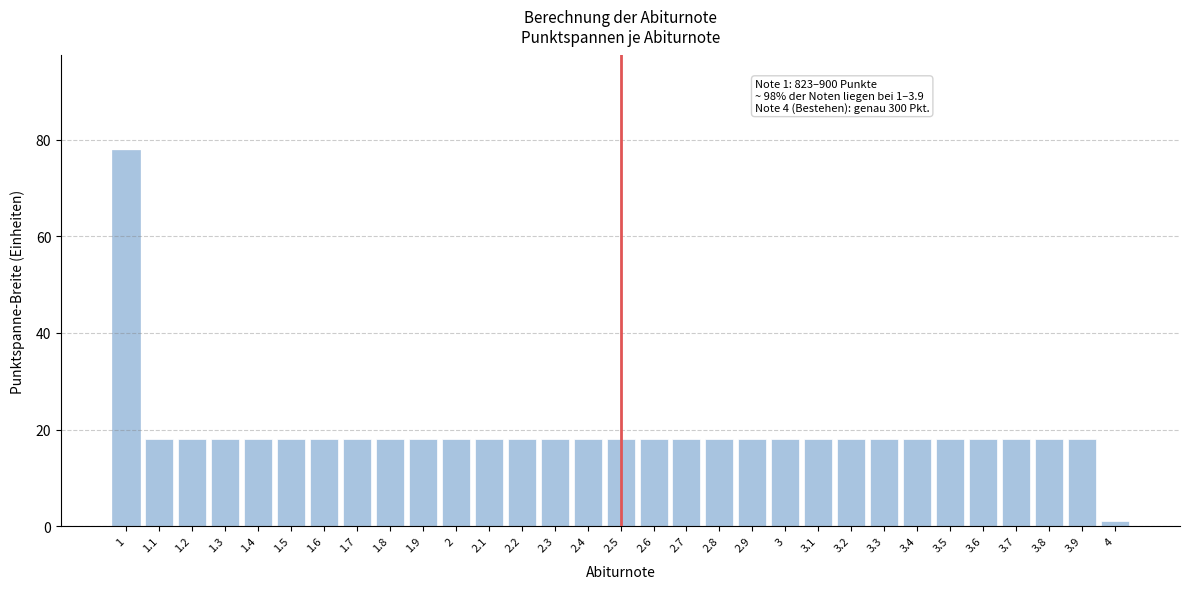

What is the ratio of the value at 1.9 to the value at 3.9?

1.0